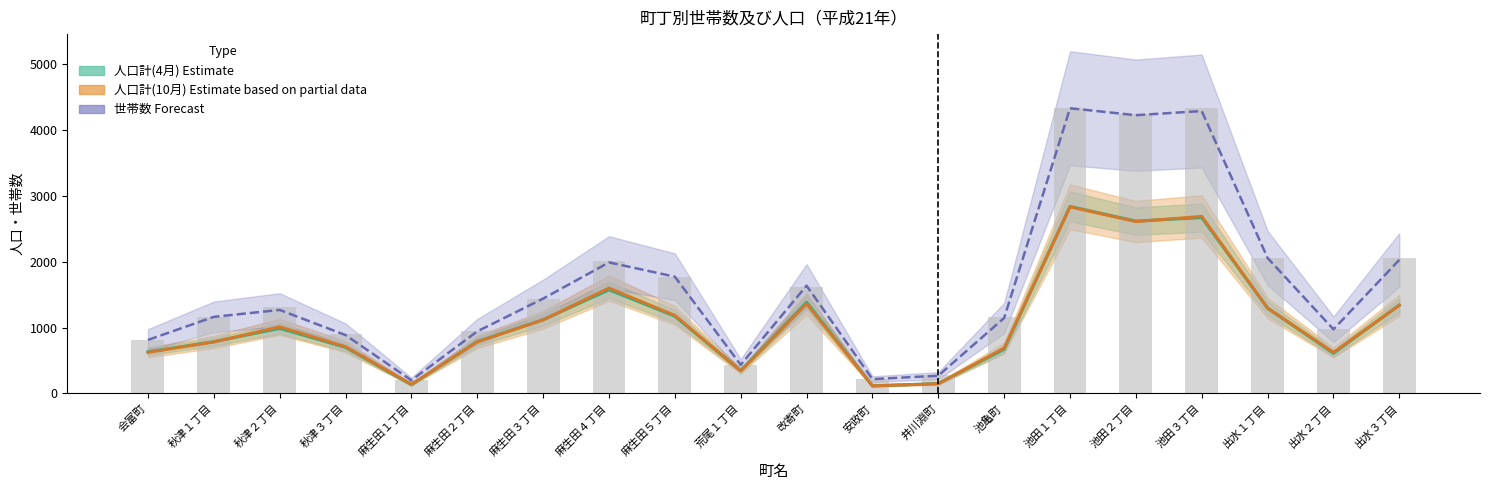

At which label is 人口計(4月) Estimate closest to 1476?

改寄町